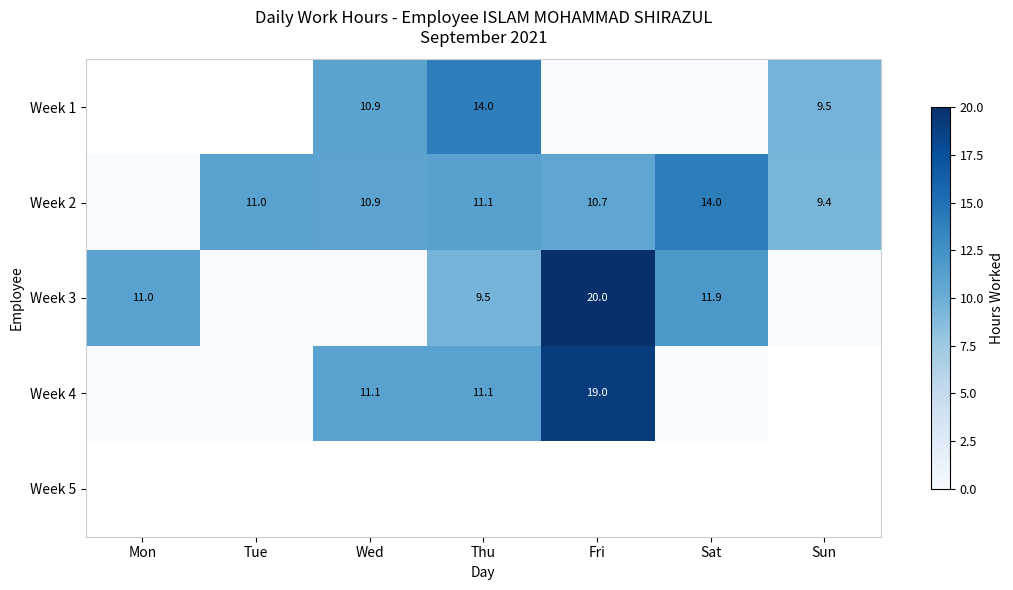

At Mon, list the series in order from largest to smallest.

Week 3, Week 4, Week 5, Week 1, Week 2